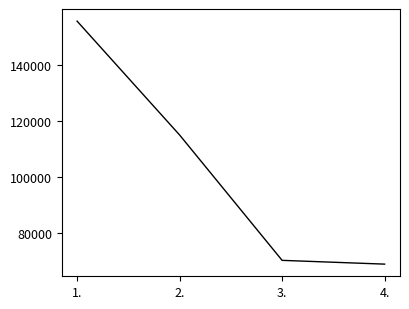

What position from the left is 2.?

2